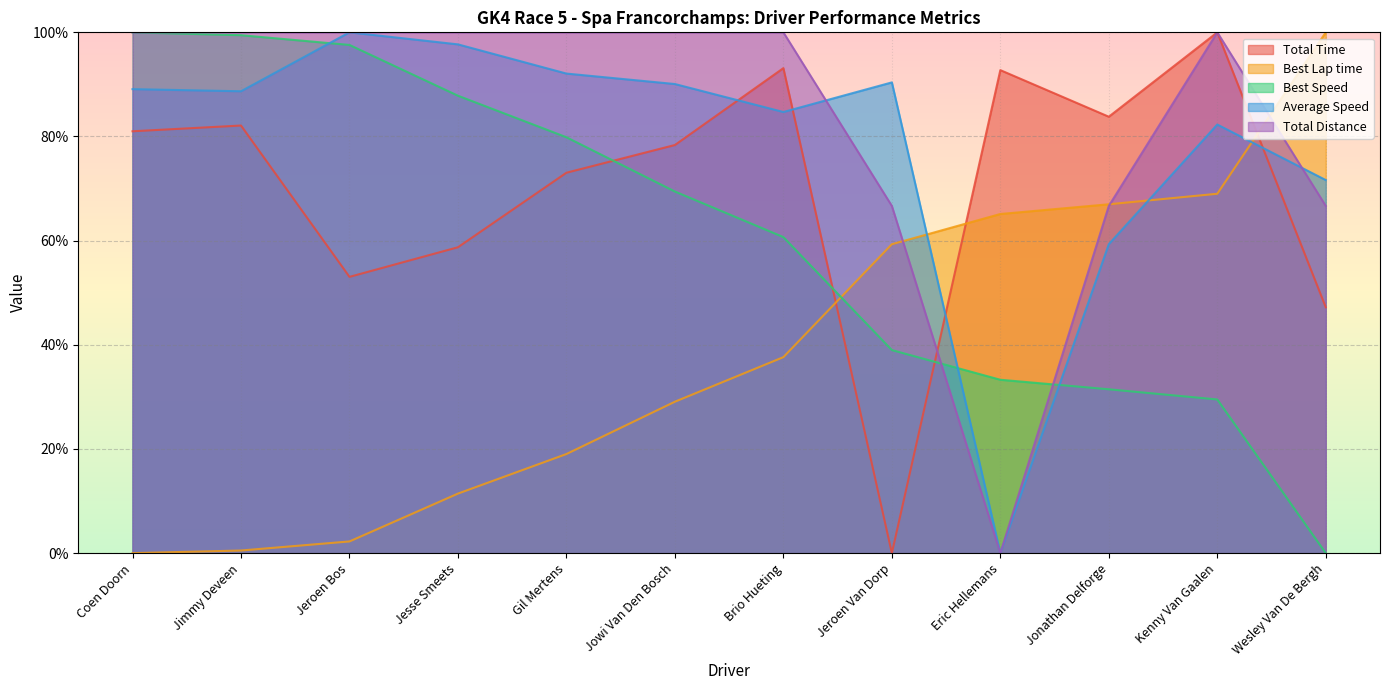

Where is the first local maximum for Total Time?

Jimmy Deveen